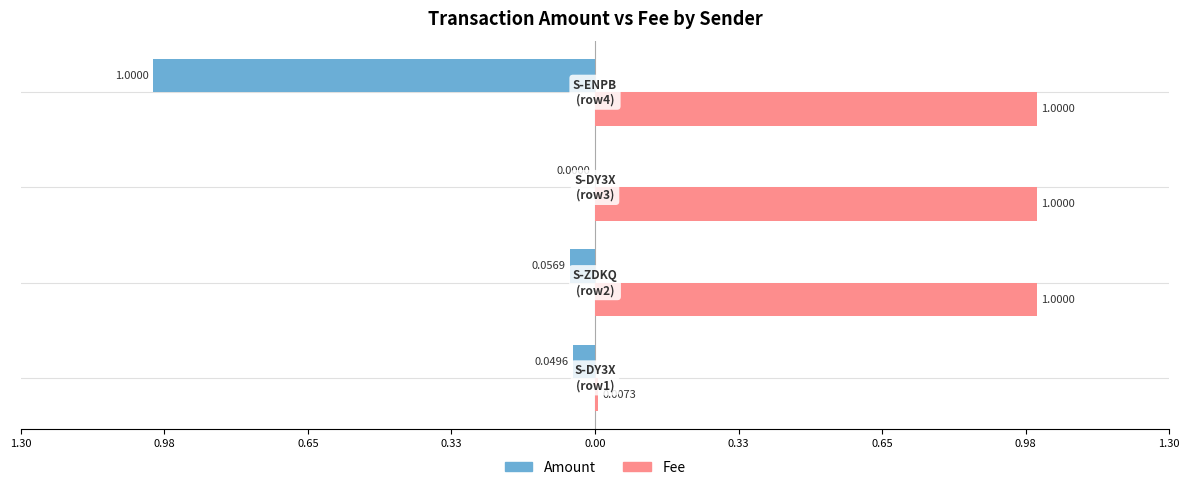

At how many categories does at least one series exceed 0?

4